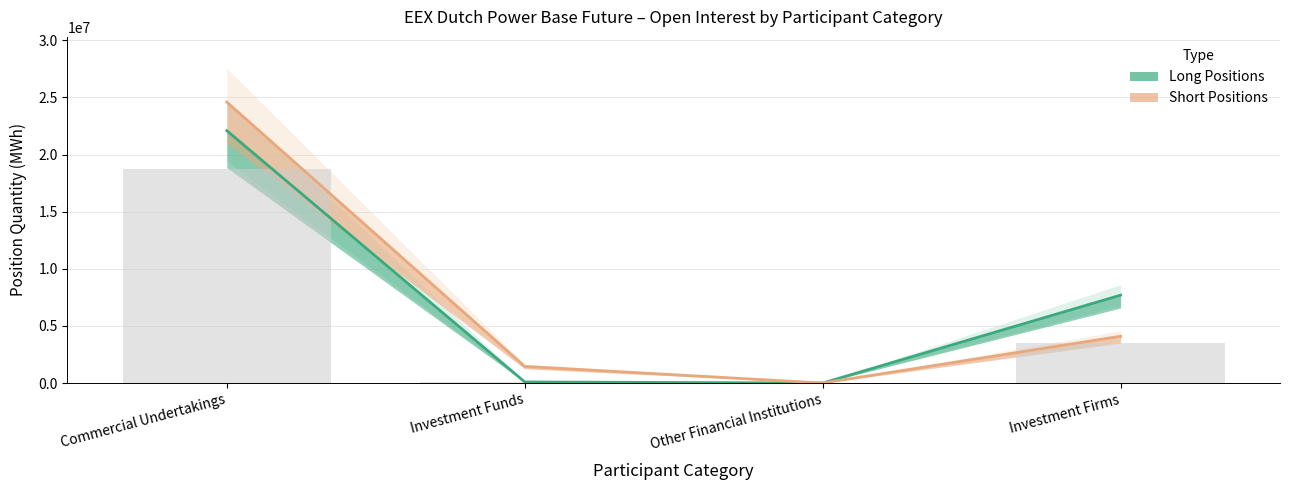

Reading left to right, list all the values displayed in this chart.

Long: 22084700	93065	0	7691468
Short: 24589188	1456004	0	4094750